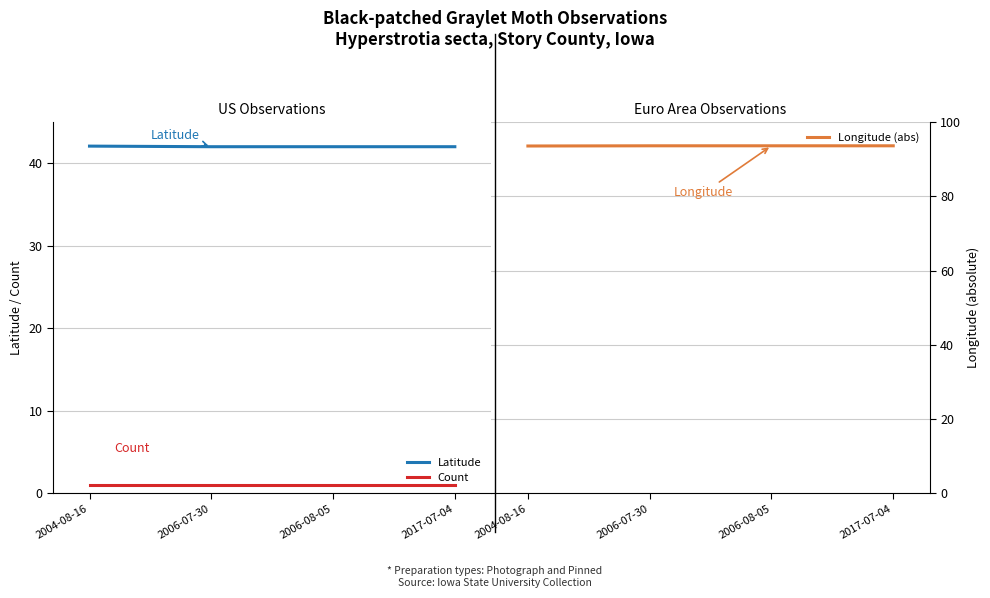

What is the minimum value shown in the chart?

1.0